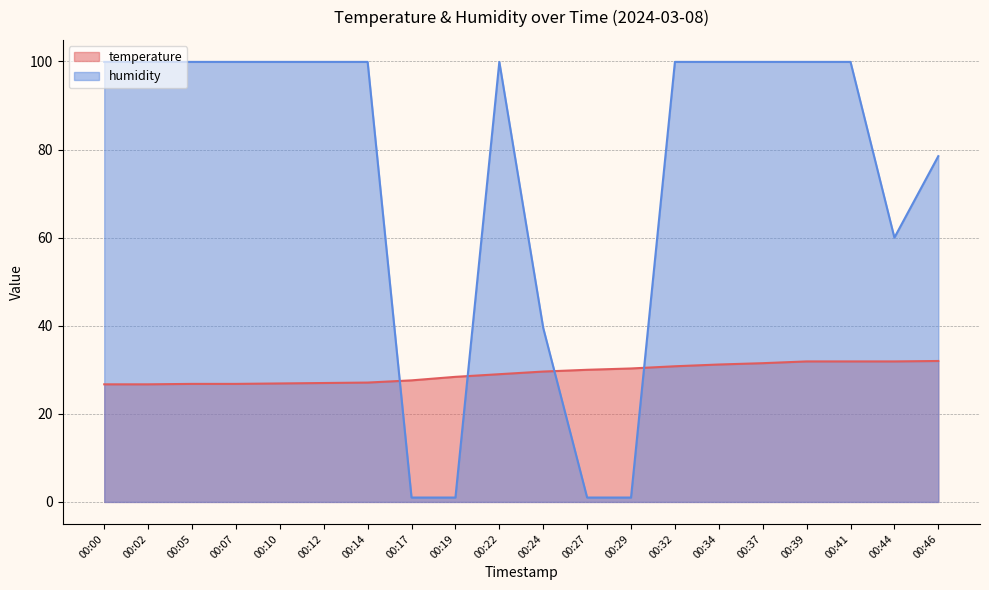

What is the total value across all series at 00:02?

126.6